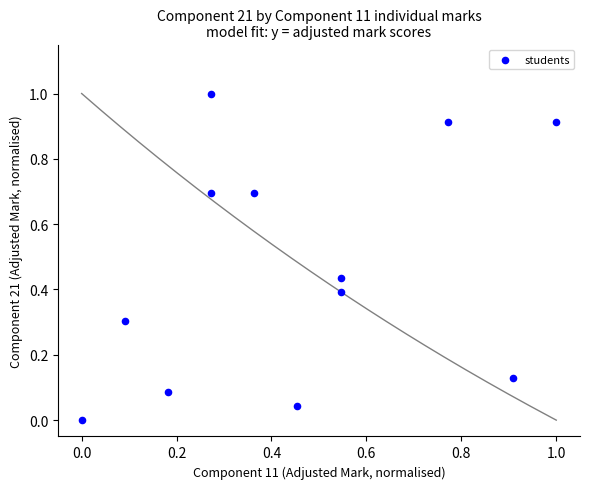

What is the range of X values (max minus min)?

1.0